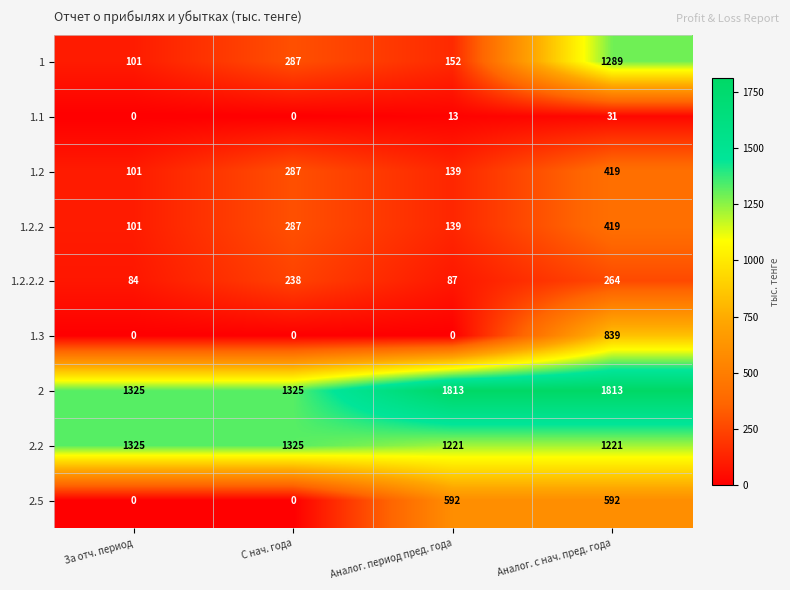

What is the difference between the maximum and minimum values in the 1.3 series?

839